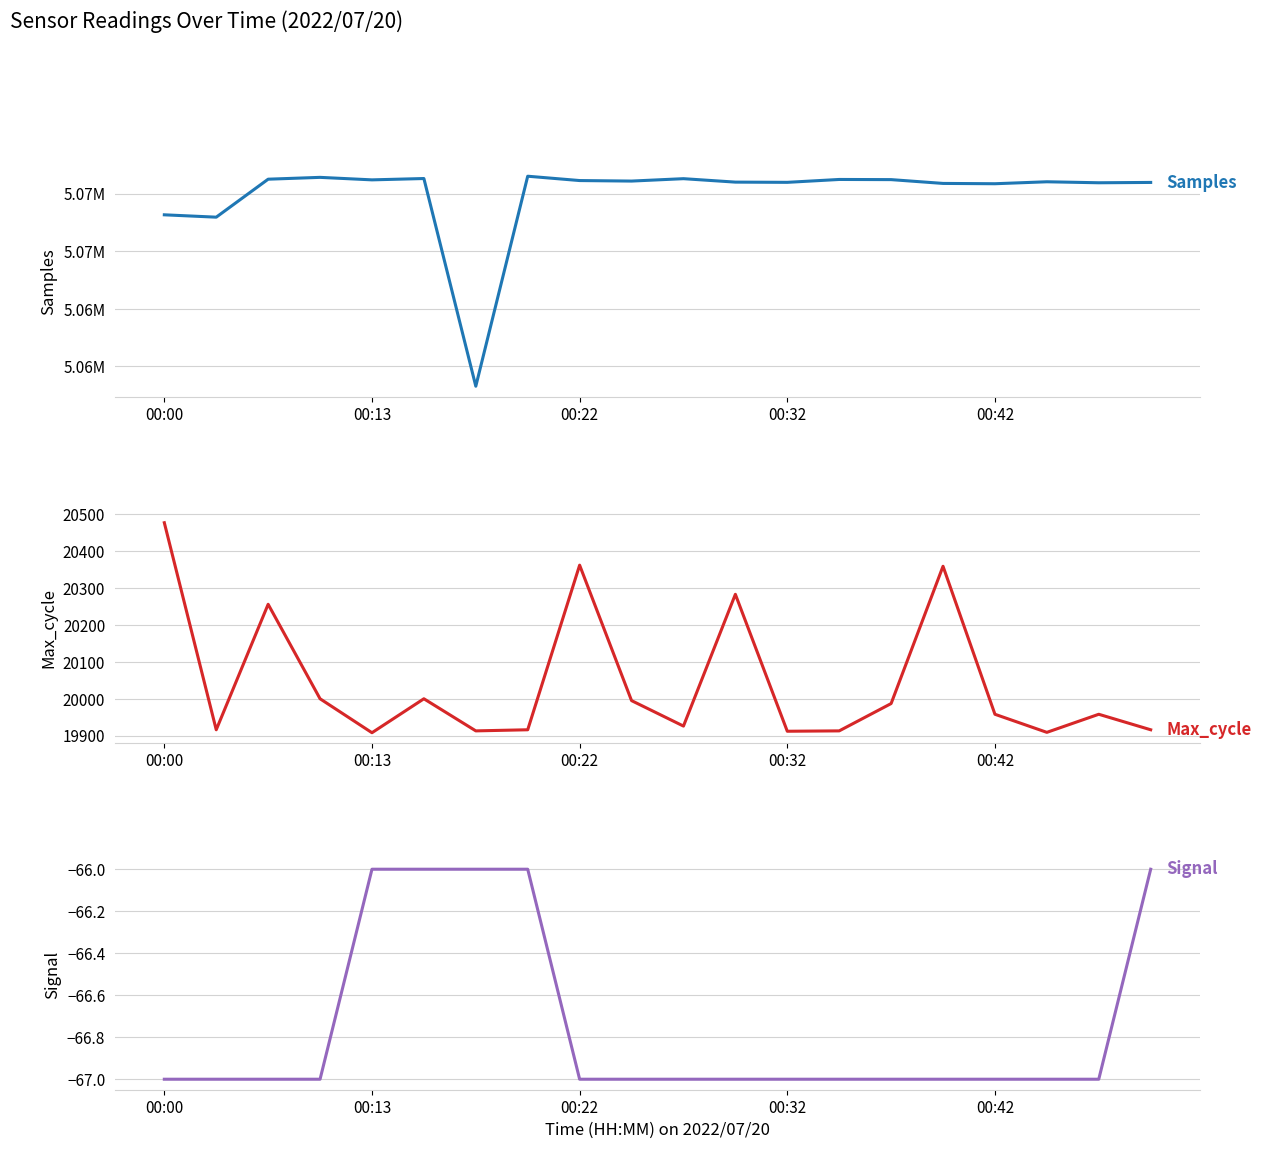

Between 9 and 6, which is larger?

9